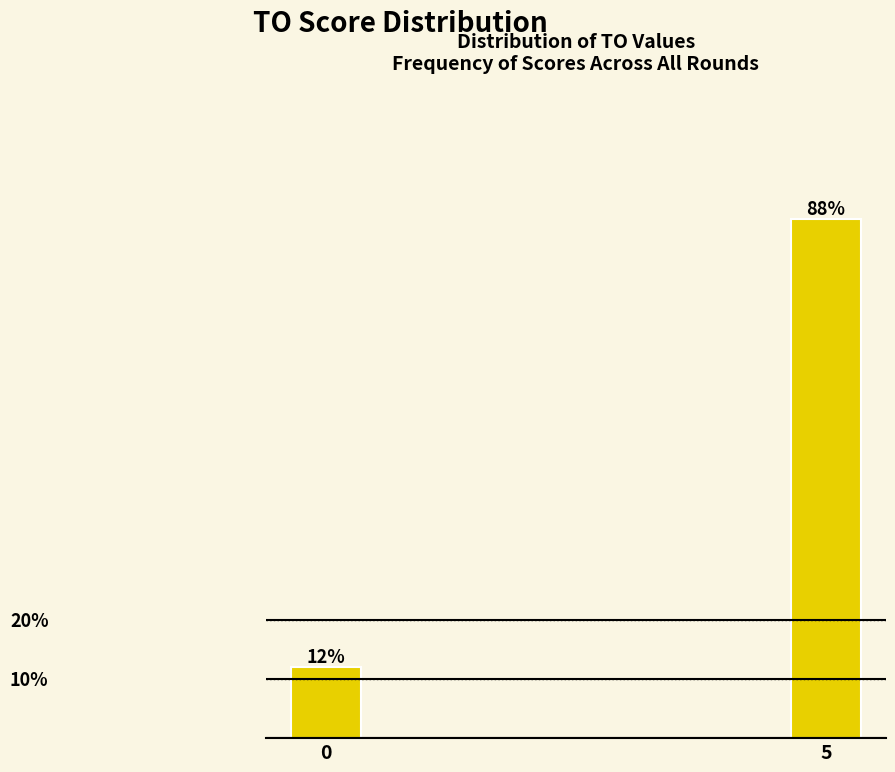

List the labels in order of value, largest first.

5, 0